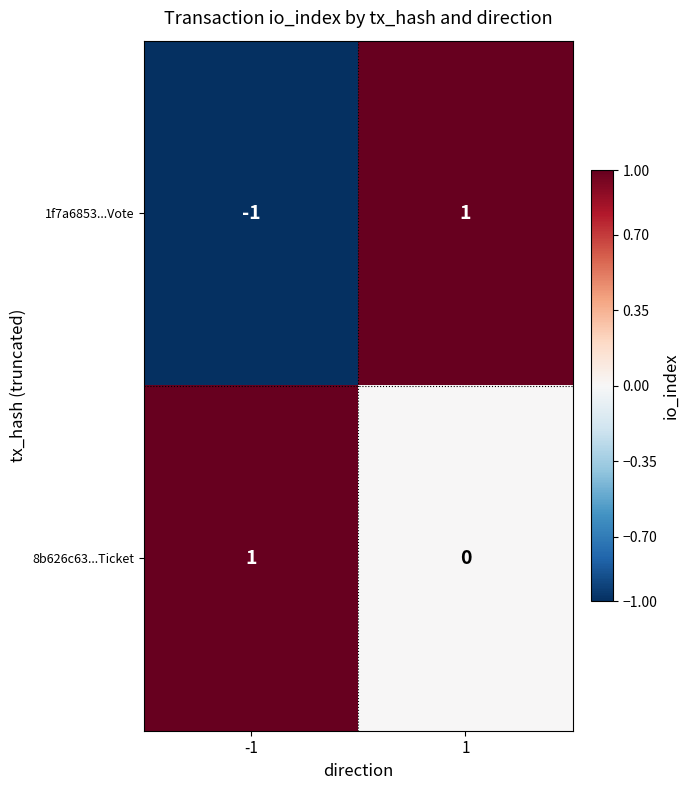

List the labels in order of 8b626c63...Ticket value, smallest first.

1, -1